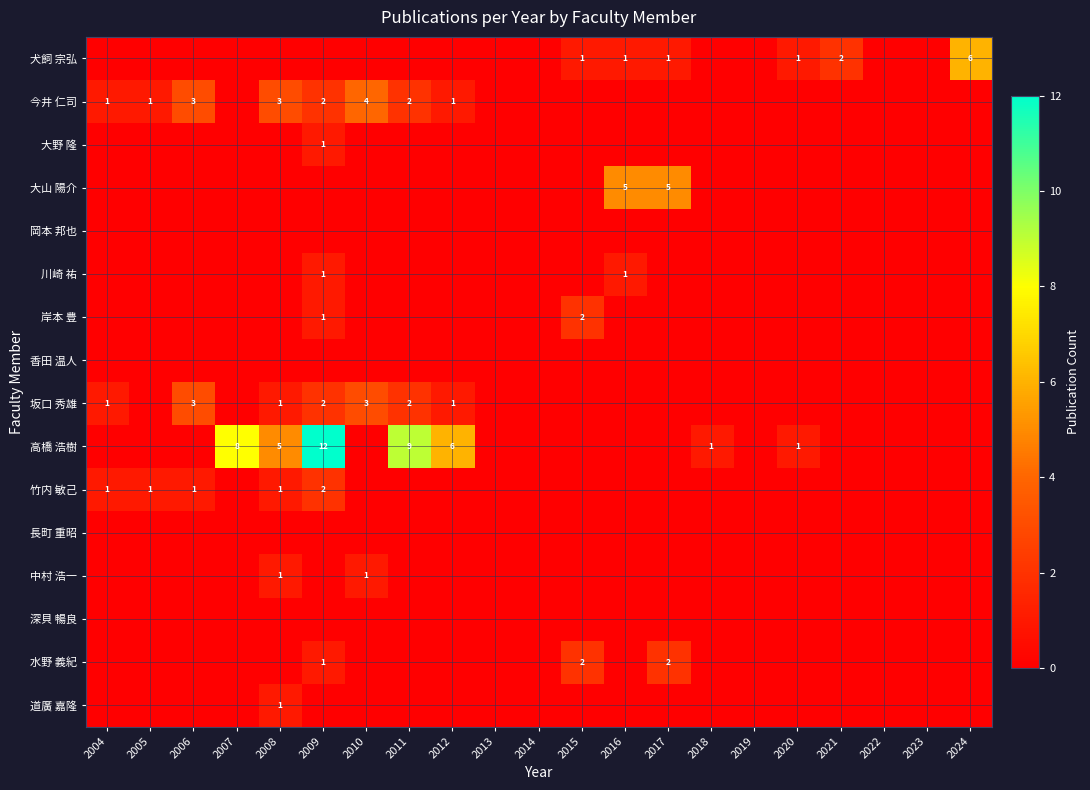

Is it true that 水野 義紀 equals 1 at 2017?

False